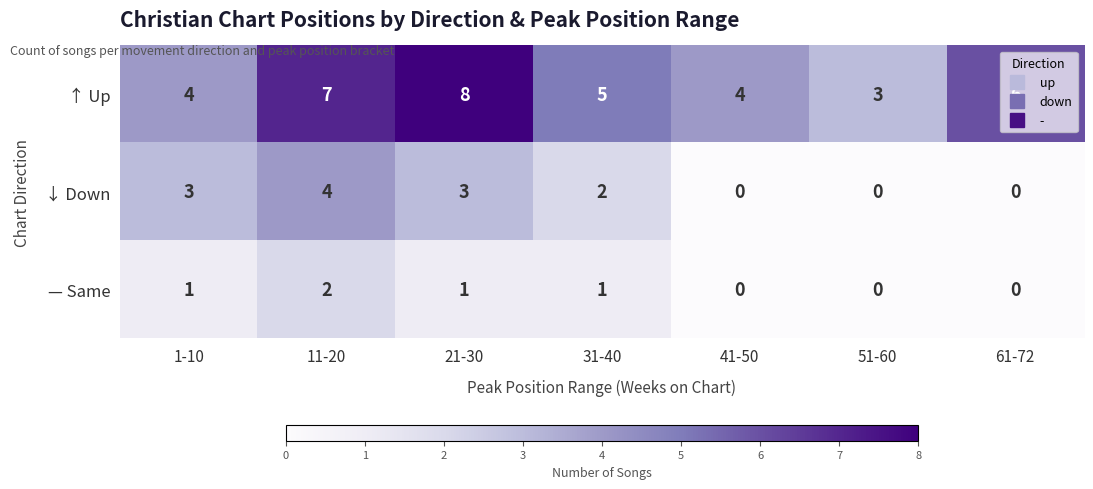

Which series has the largest range (max minus min)?

↑ Up